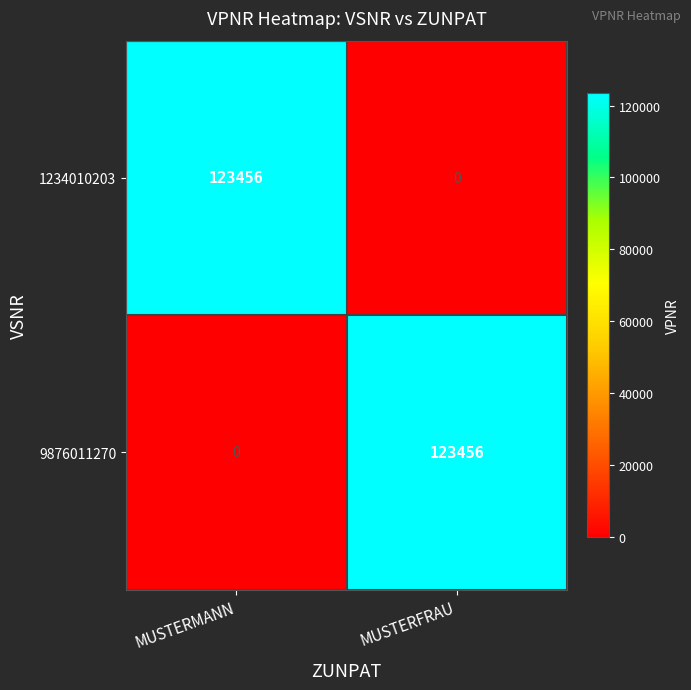

What is the difference between the highest and lowest values at MUSTERFRAU?

123456